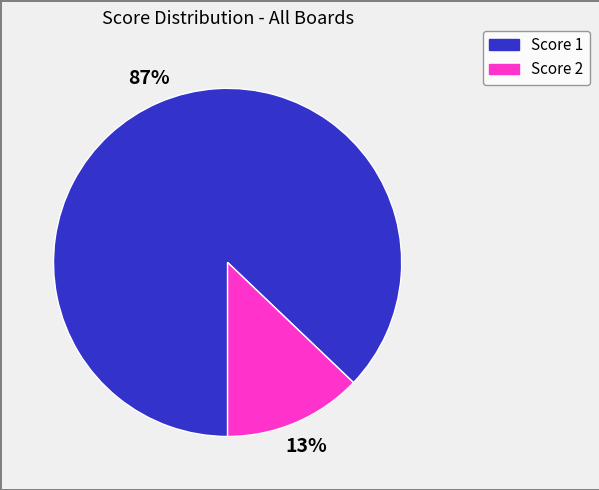

Is there a majority slice in this chart?

Yes